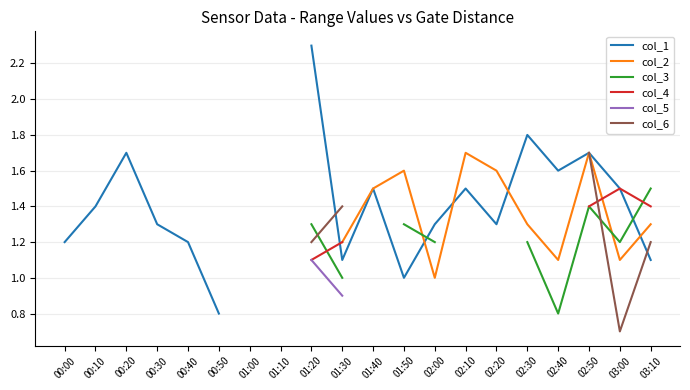

How many lines are shown in the chart?

6